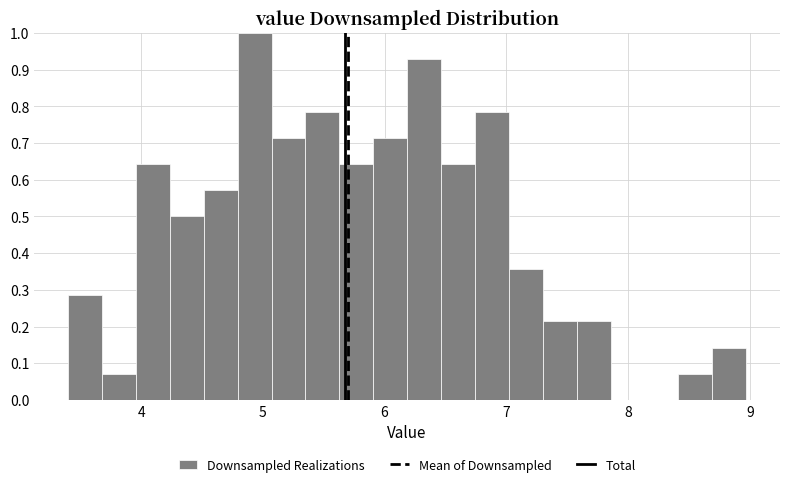

Read against the x-axis, roughly where is the centre of the tallest bar?

4.9